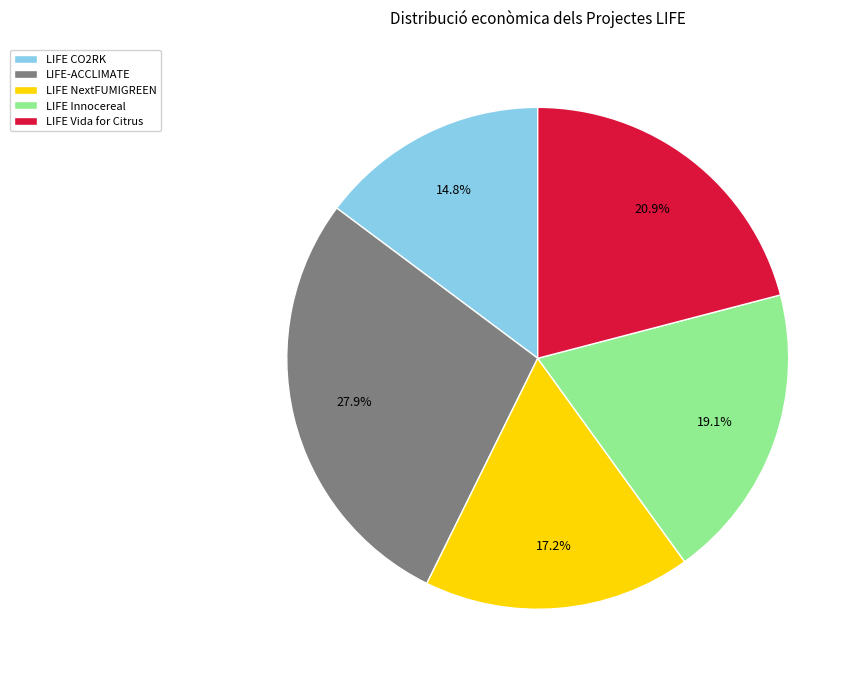

How many slices are in this pie chart?

5